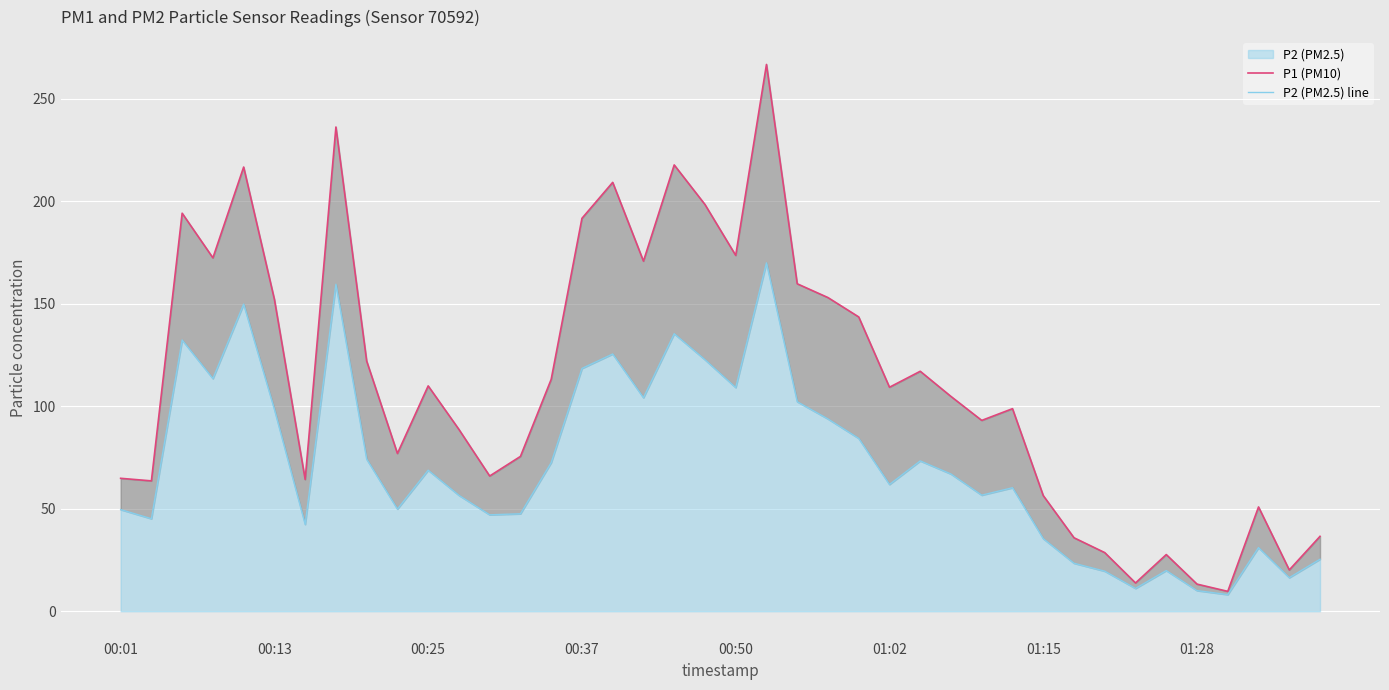

What is the sum of the P1 (PM10) values at 00:01 and 00:37?

256.5